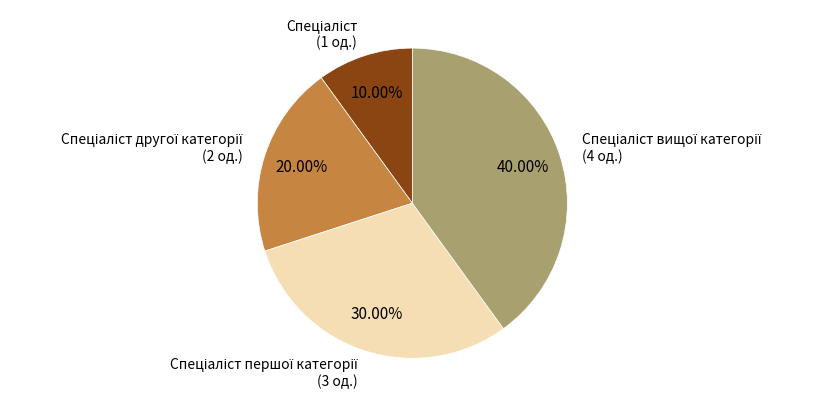

How many slices are in this pie chart?

4